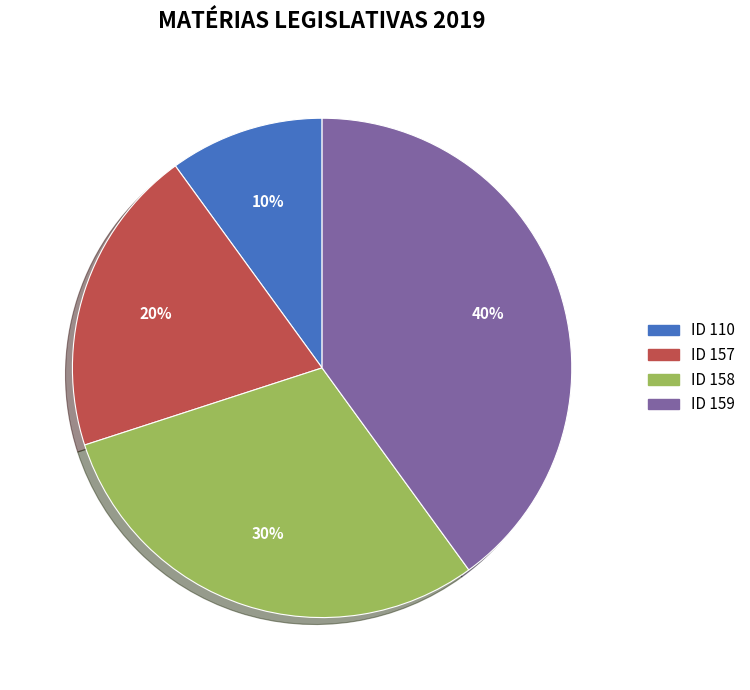

Do ID 158 and ID 110 together represent more than half of the pie?

No